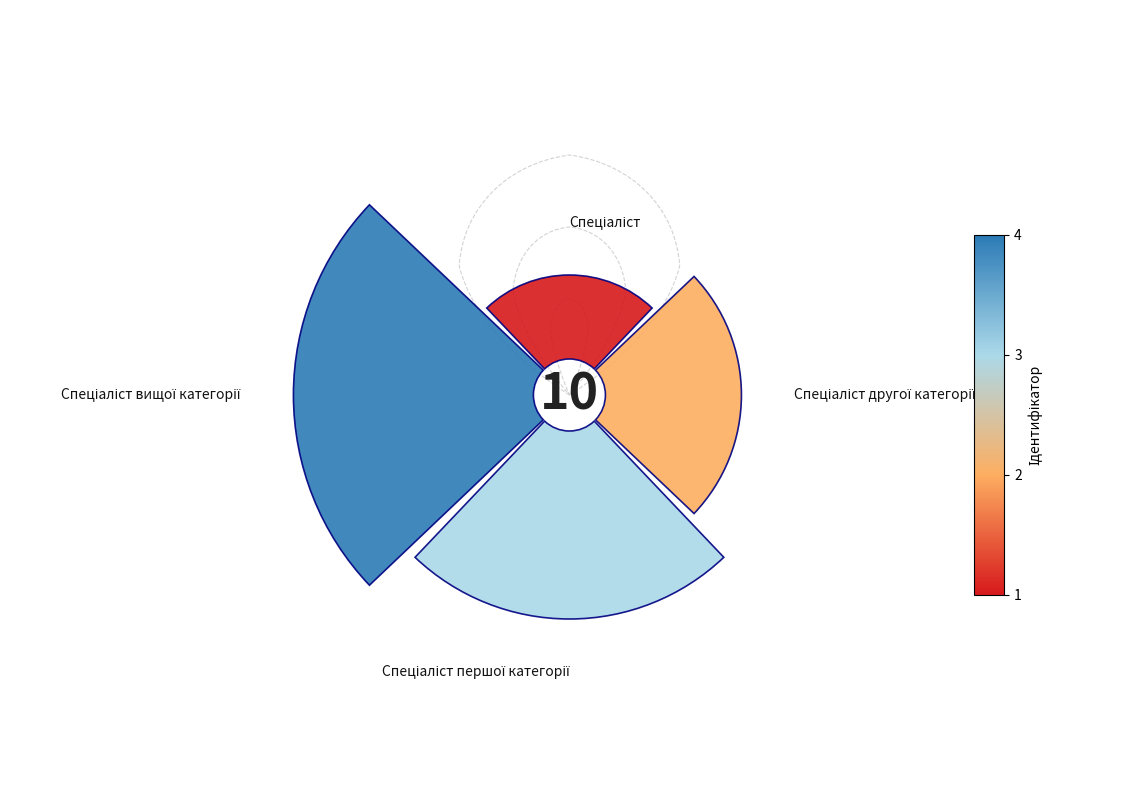

How many segments does this pie chart have?

4